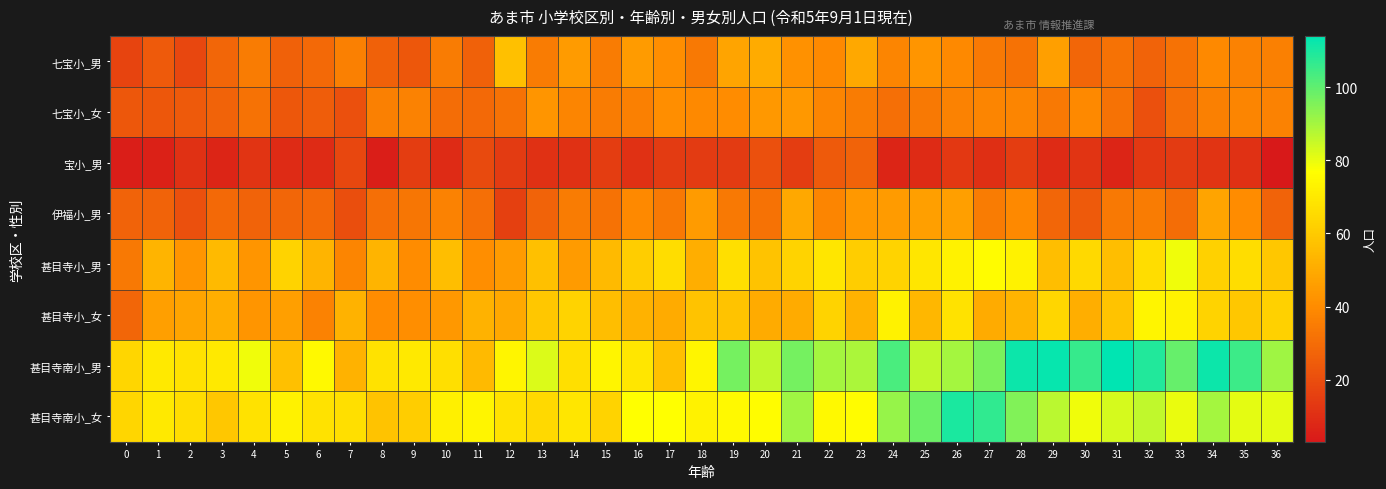

How many categories are shown in the chart?

37